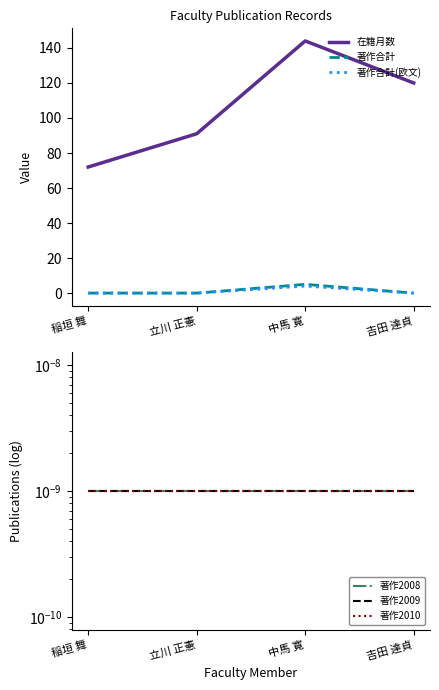

What is the label of the 2nd point from the right?

中馬 寛